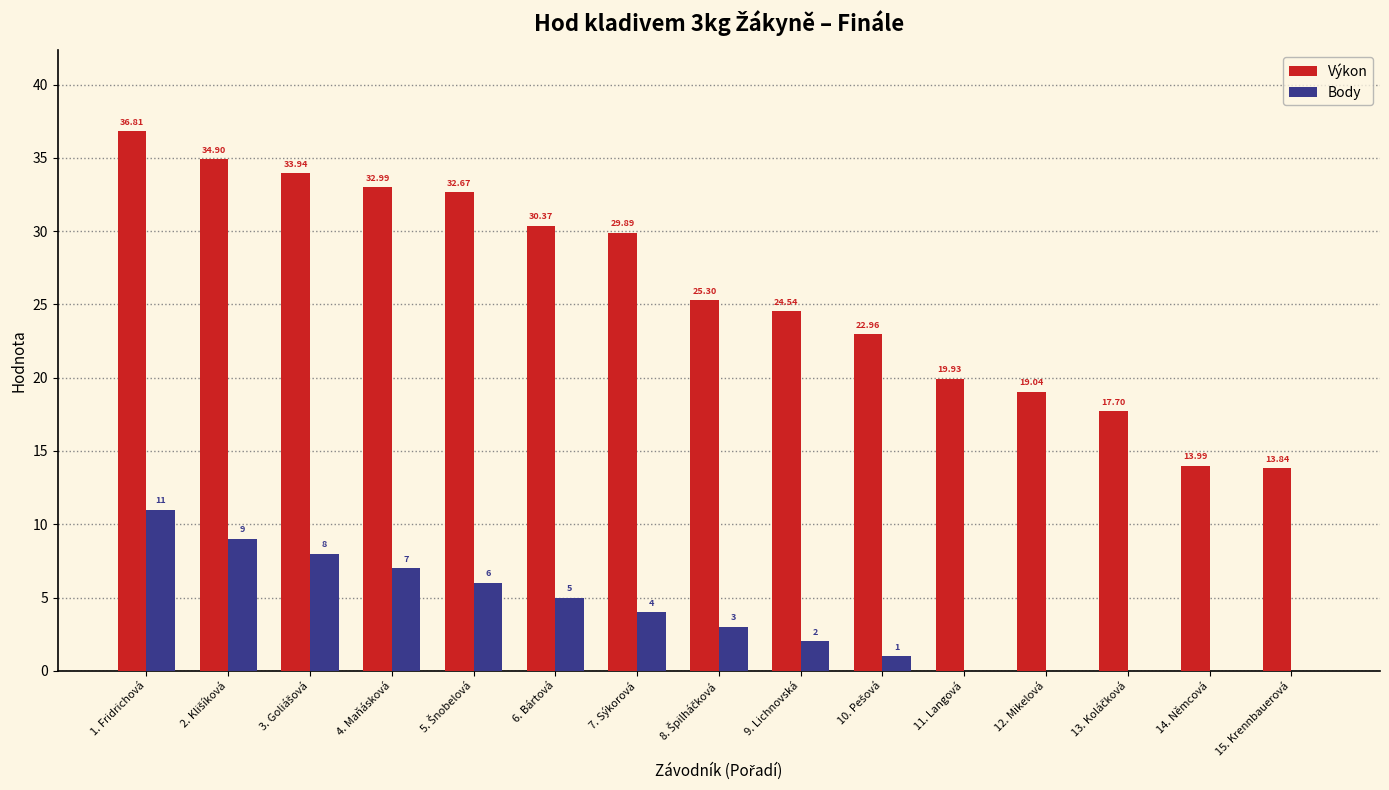

Count the number of categories in the chart.

15